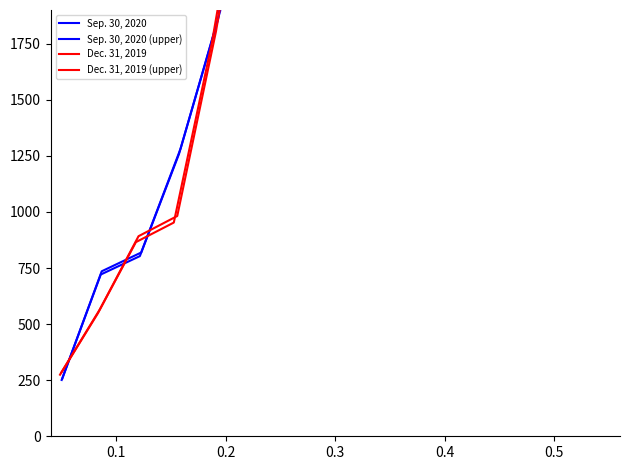

Reading left to right, list all the values displayed in this chart.

Sep. 30, 2020: 251.0	721.0	803.0	1258.0	1858.0	3173.0	3684.0	4480.0	5152.0	5649.0	8620.0	15208.0	17390.0	23338.0	69043.0
Sep. 30, 2020 (upper): 256.0	735.4	819.1	1283.2	1895.2	3236.5	3757.7	4569.6	5255.0	5762.0	8792.4	15512.2	17737.8	23804.8	70423.9
Dec. 31, 2019: 274.4	548.8	865.3	952.6	1750.3	2728.3	3017.4	3782.8	4229.7	5316.5	7877.2	15353.7	16684.5	22731.1	66529.3
Dec. 31, 2019 (upper): 282.8	565.6	891.8	981.7	1803.9	2811.8	3109.8	3898.6	4359.2	5479.2	8118.4	15823.7	17195.2	23427.0	68565.9